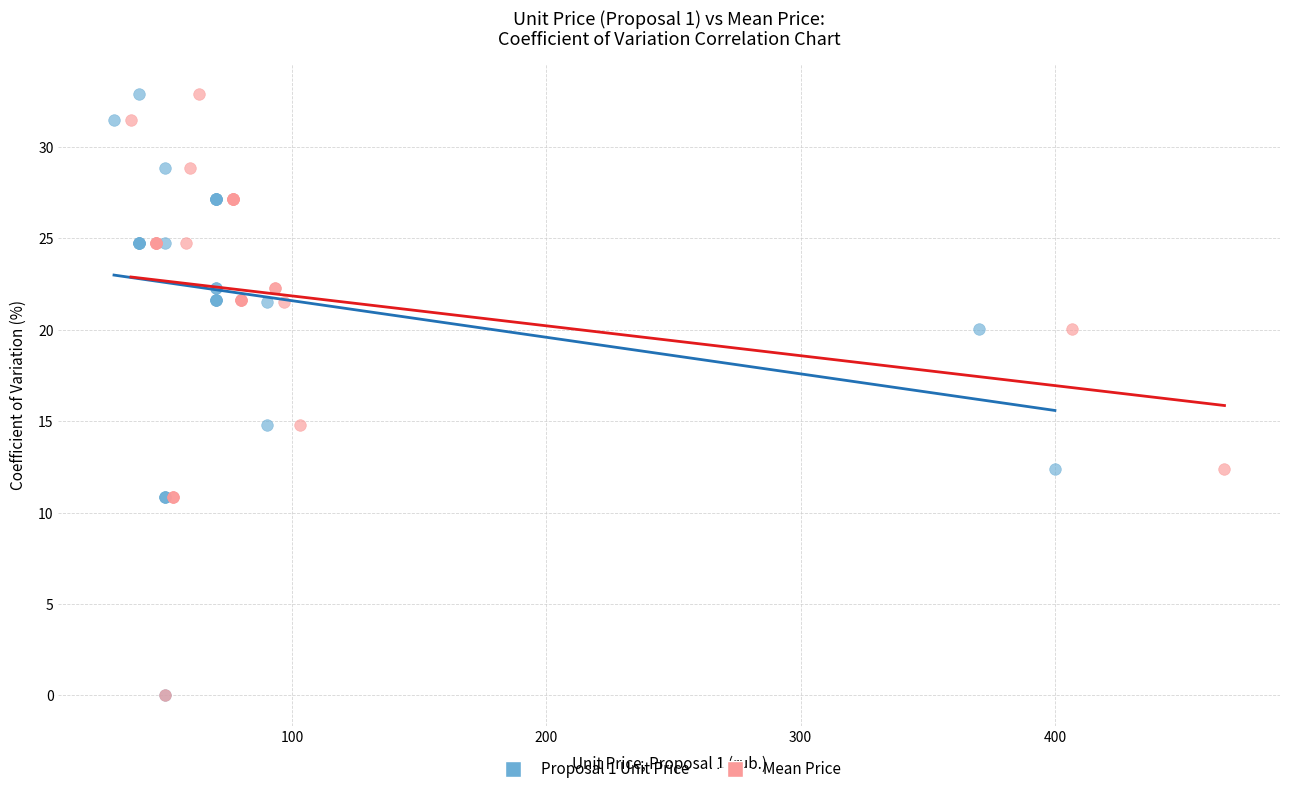

What are all the series names shown in the legend?

Proposal 1 Unit Price, Mean Price